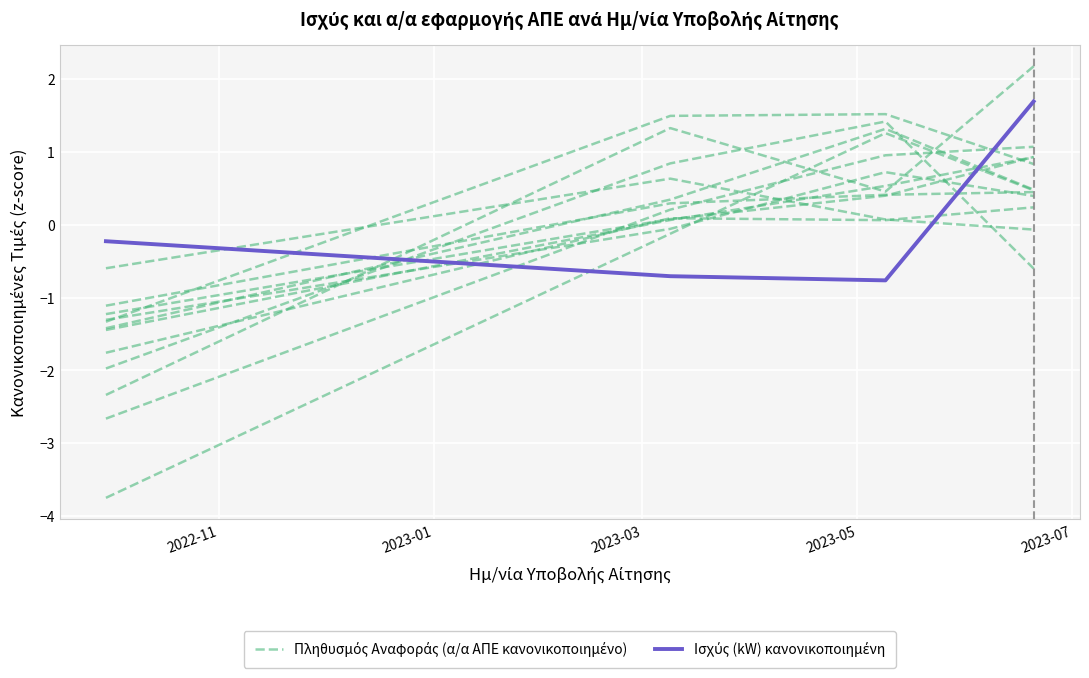

True or false: Ισχύς (kW) κανονικοποιημένη has more than 2 interior local peaks.

False